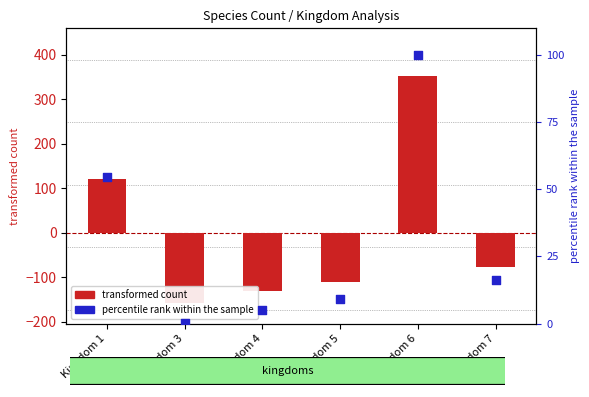

Which series reaches the minimum Y coordinate?

transformed count